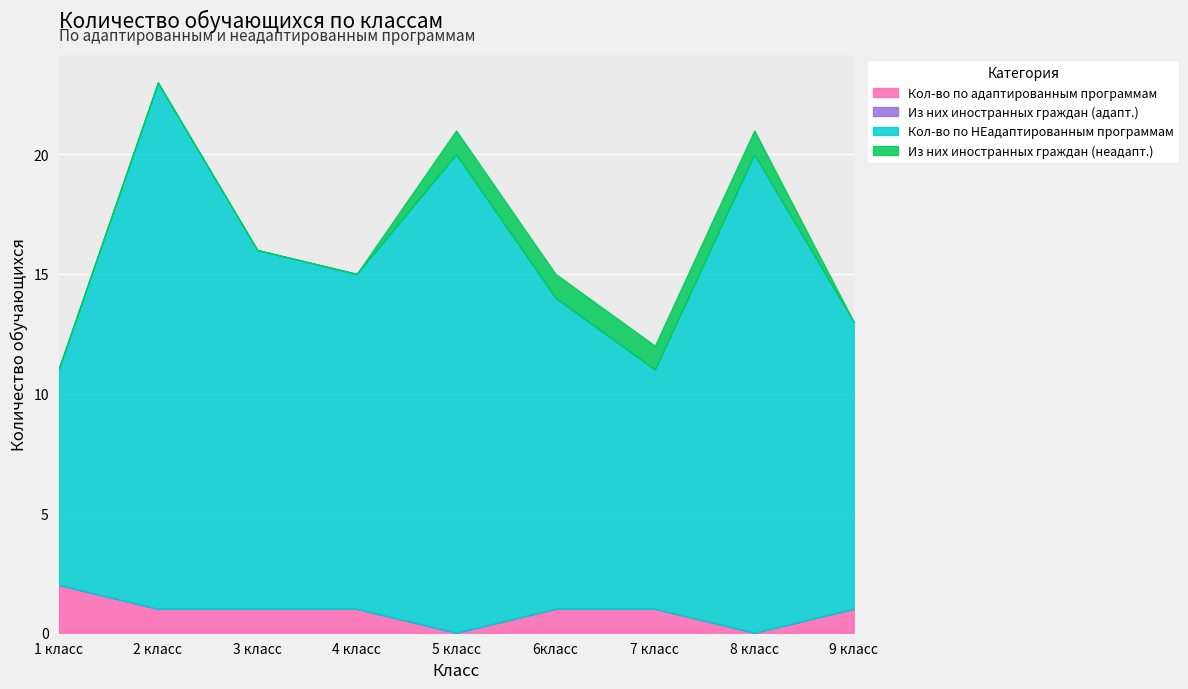

True or false: Кол-во по НЕадаптированным программам has more than 1 interior local peaks.

True